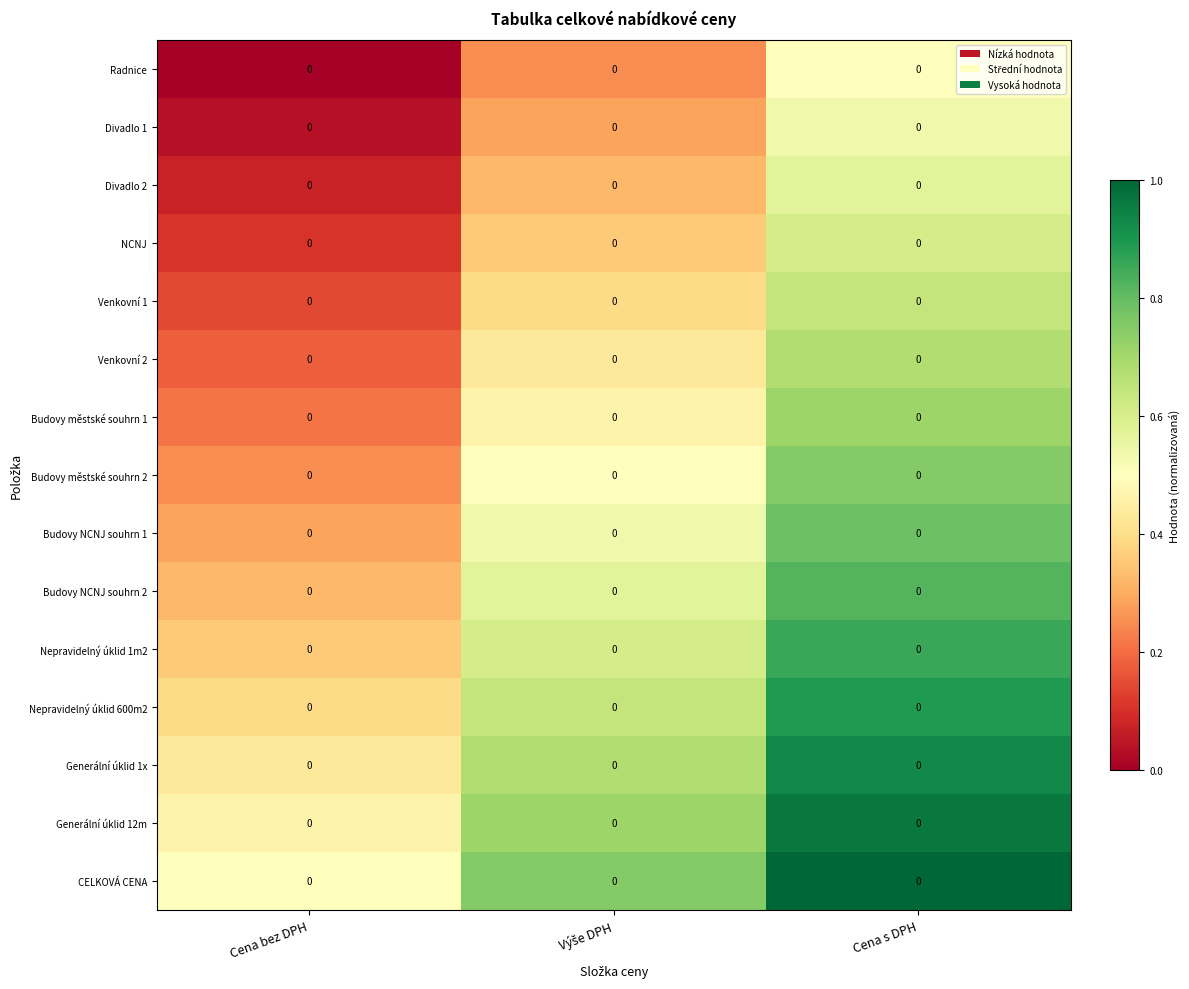

How many categories are shown in the chart?

3